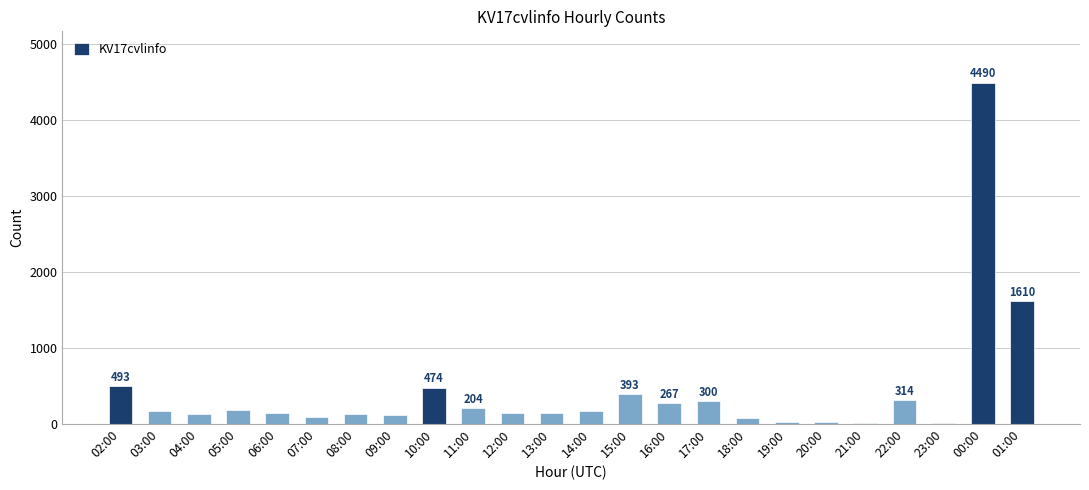

What is the sum of the values at 15:00 and 13:00?

529